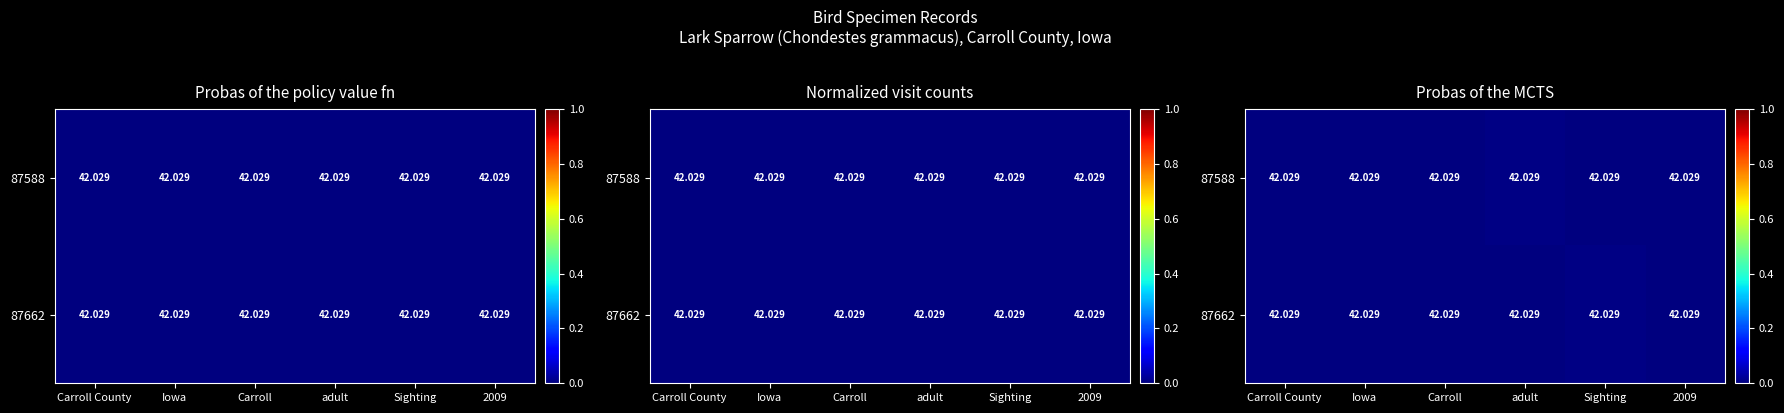

How many data points does each series have?

6